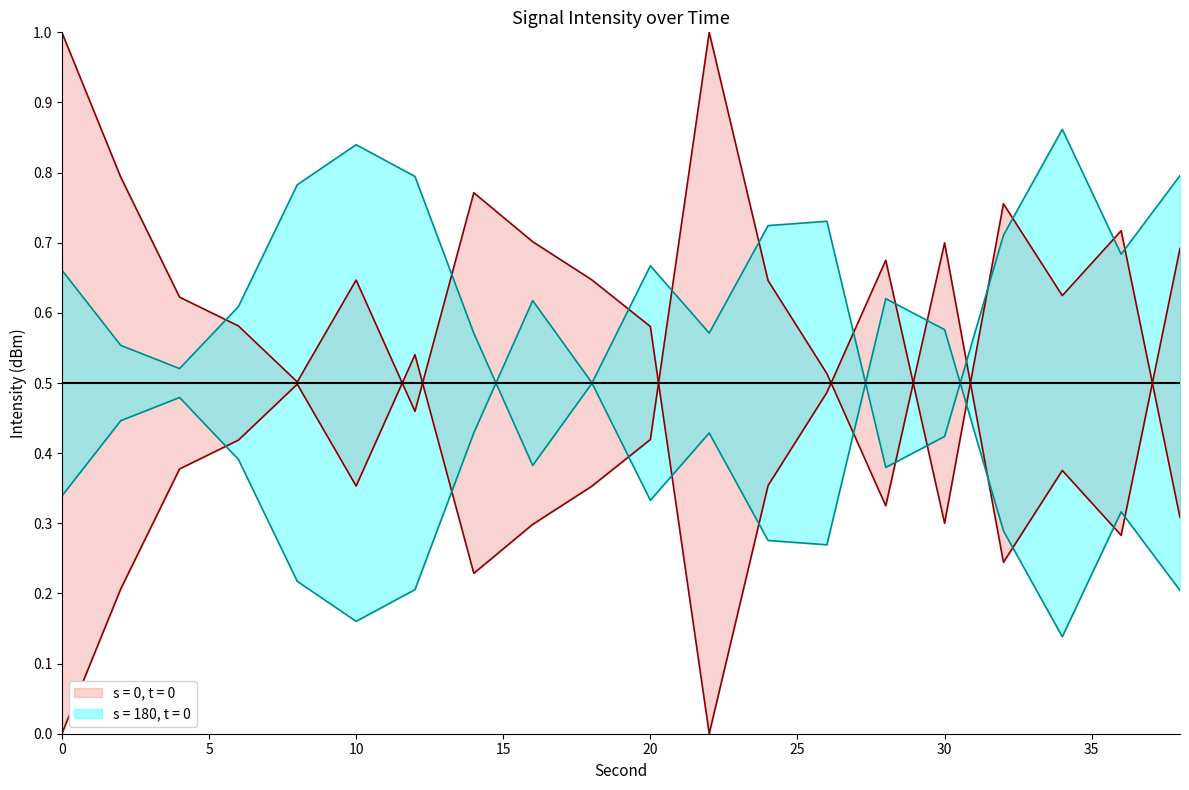

What is the total value across all series at 6?

1.0